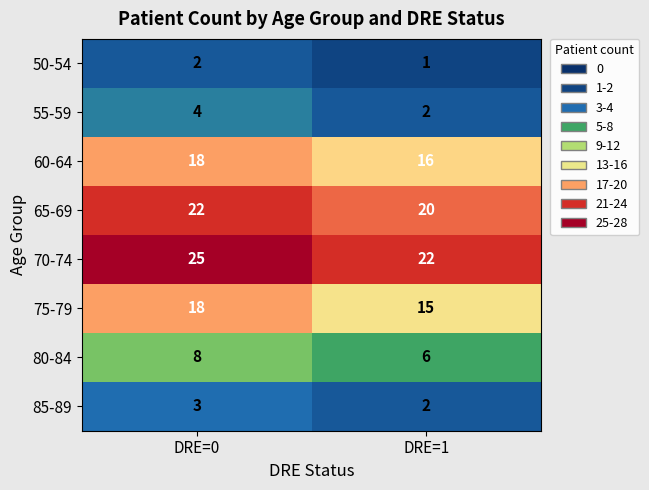

Which series has the largest total across all categories?

70-74